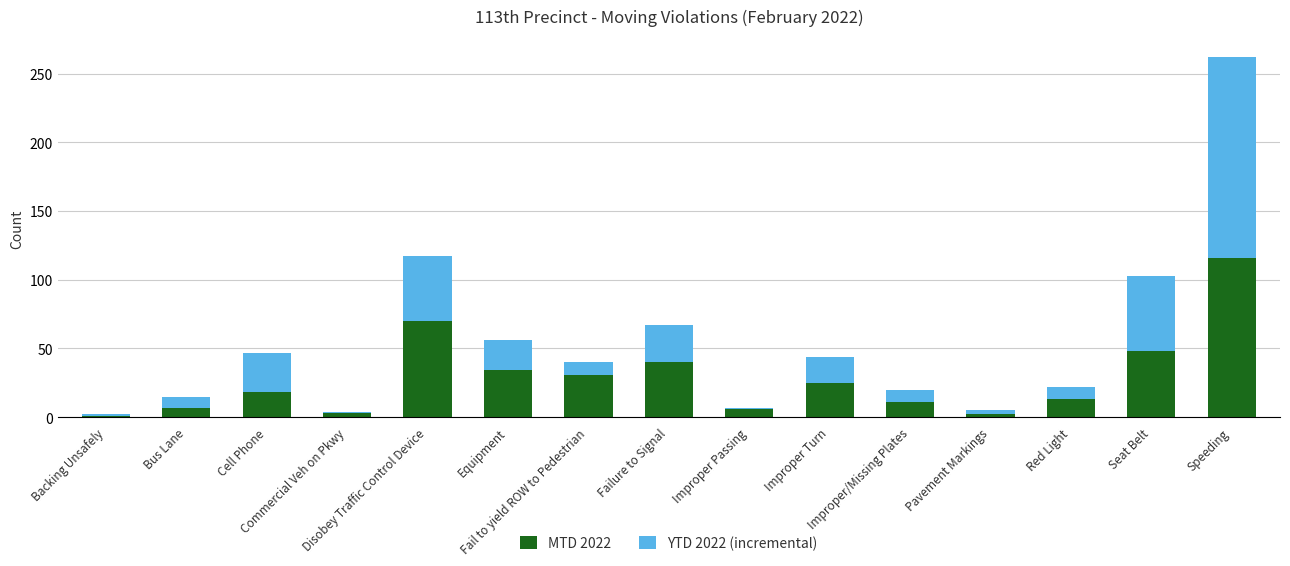

What is the value of the MTD 2022 bar at the 14th from the left?

48